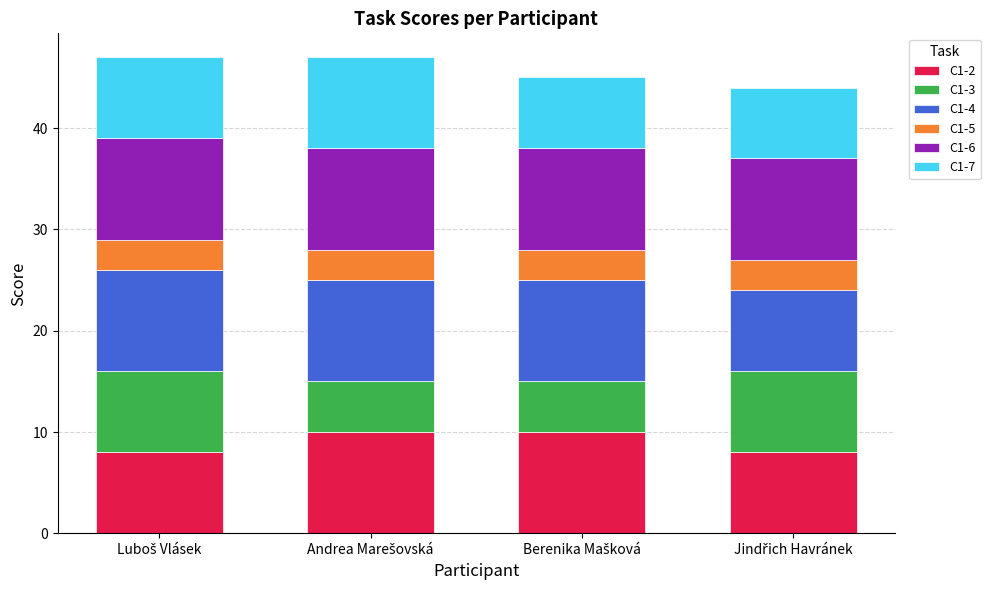

What is the lowest value of the C1-2 series?

8